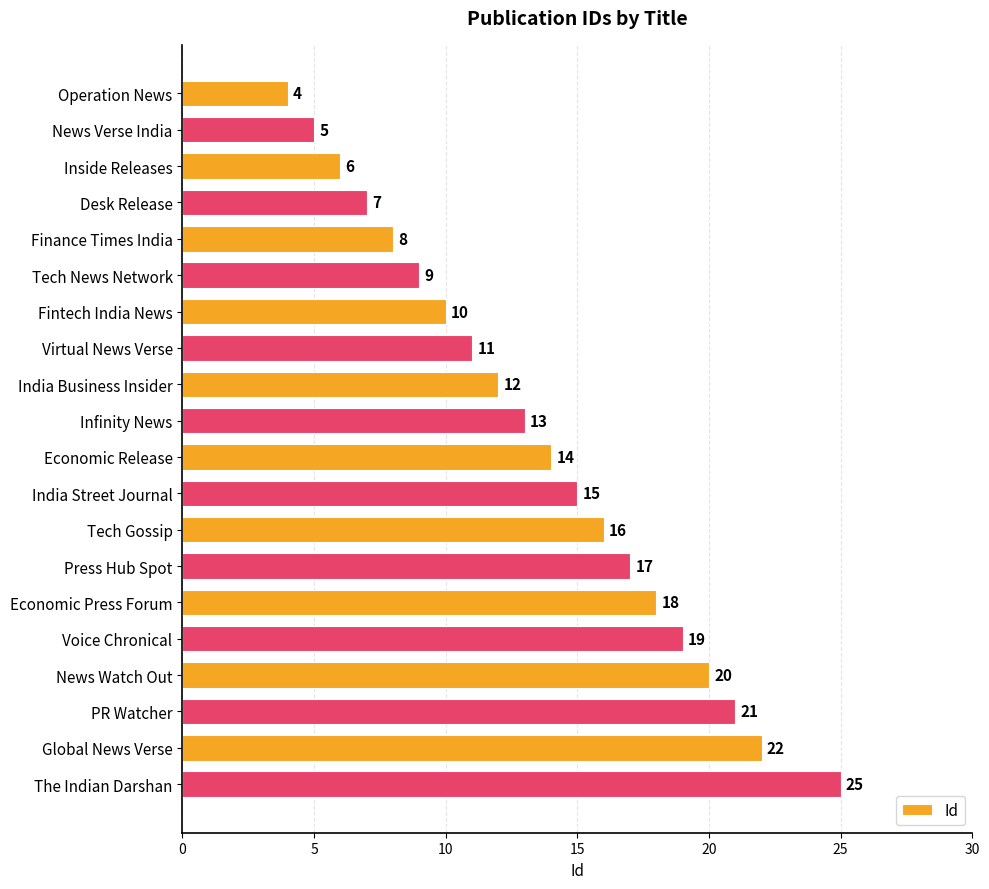

What is the smallest value displayed?

4